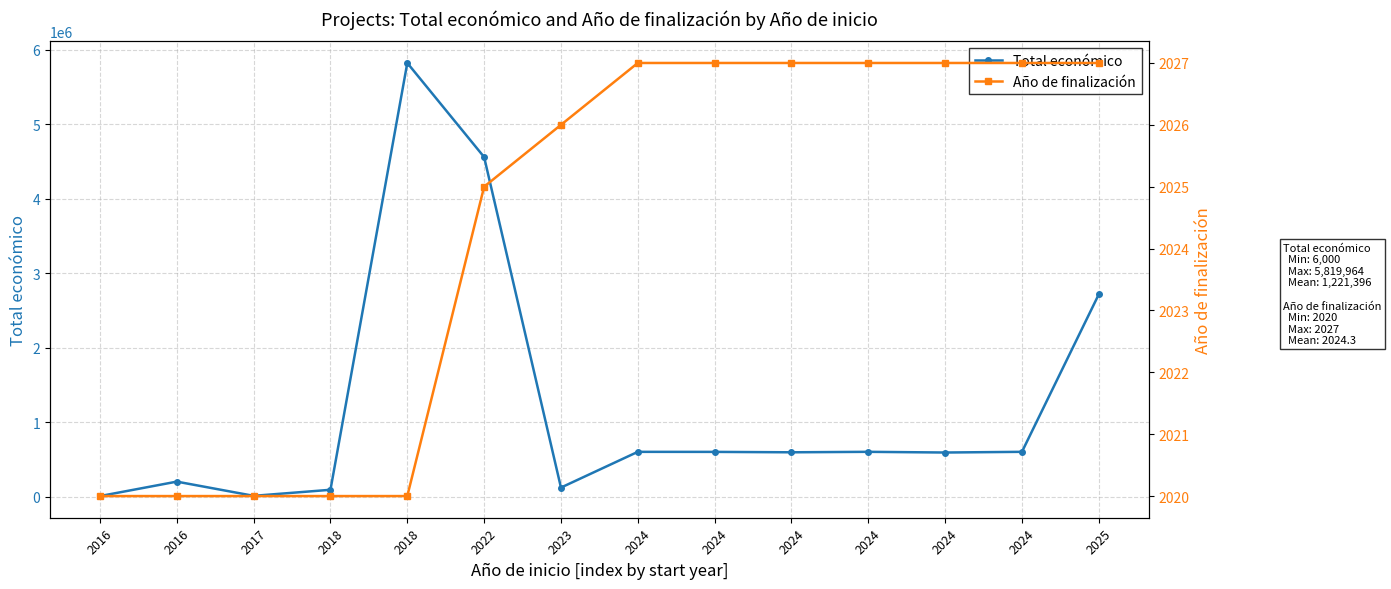

At how many categories does at least one series exceed 3882504?

2